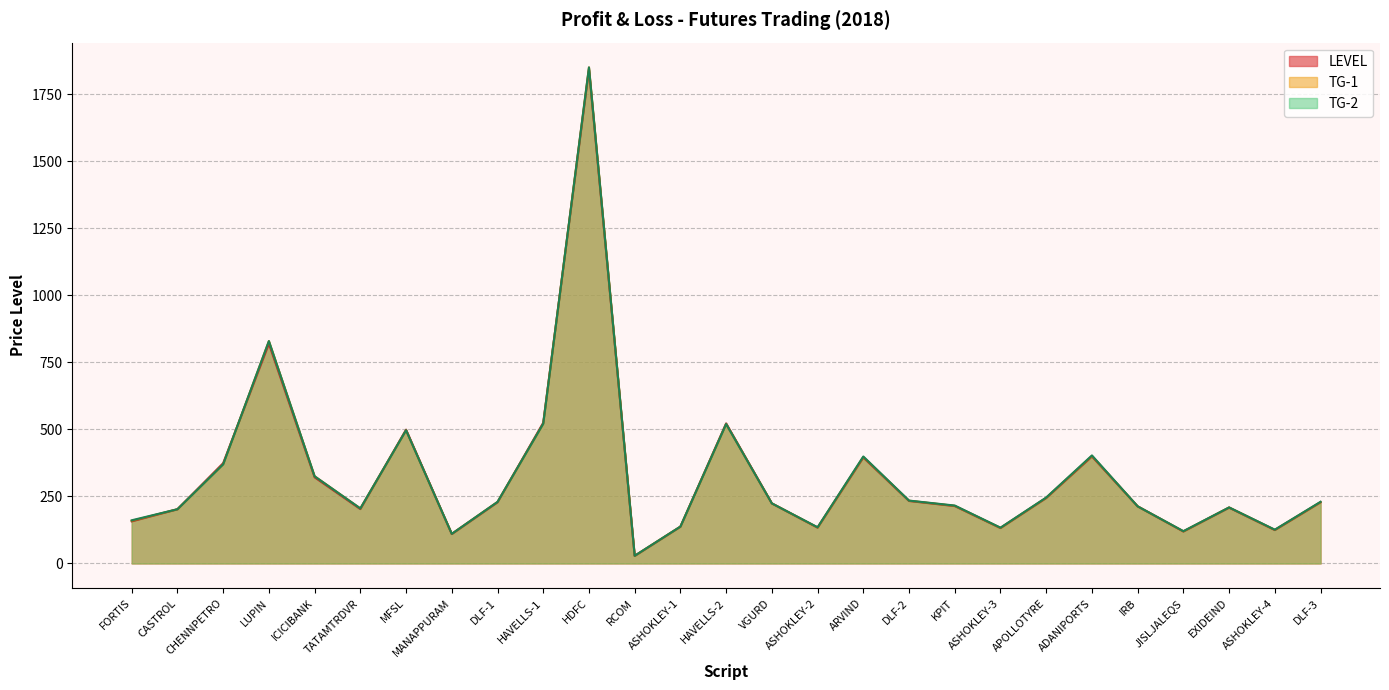

Where is LEVEL nearest to the value 935?

LUPIN